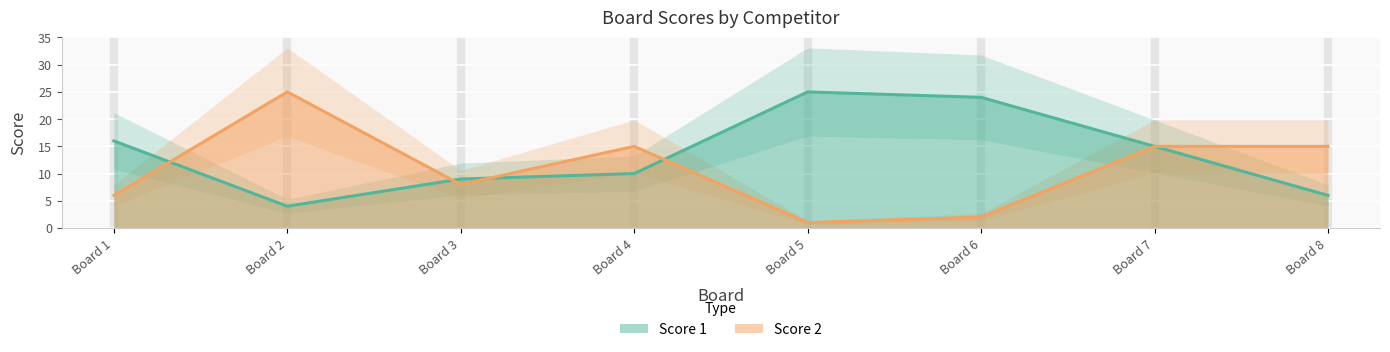

At which category does Score 2 reach its first local peak?

Board 2